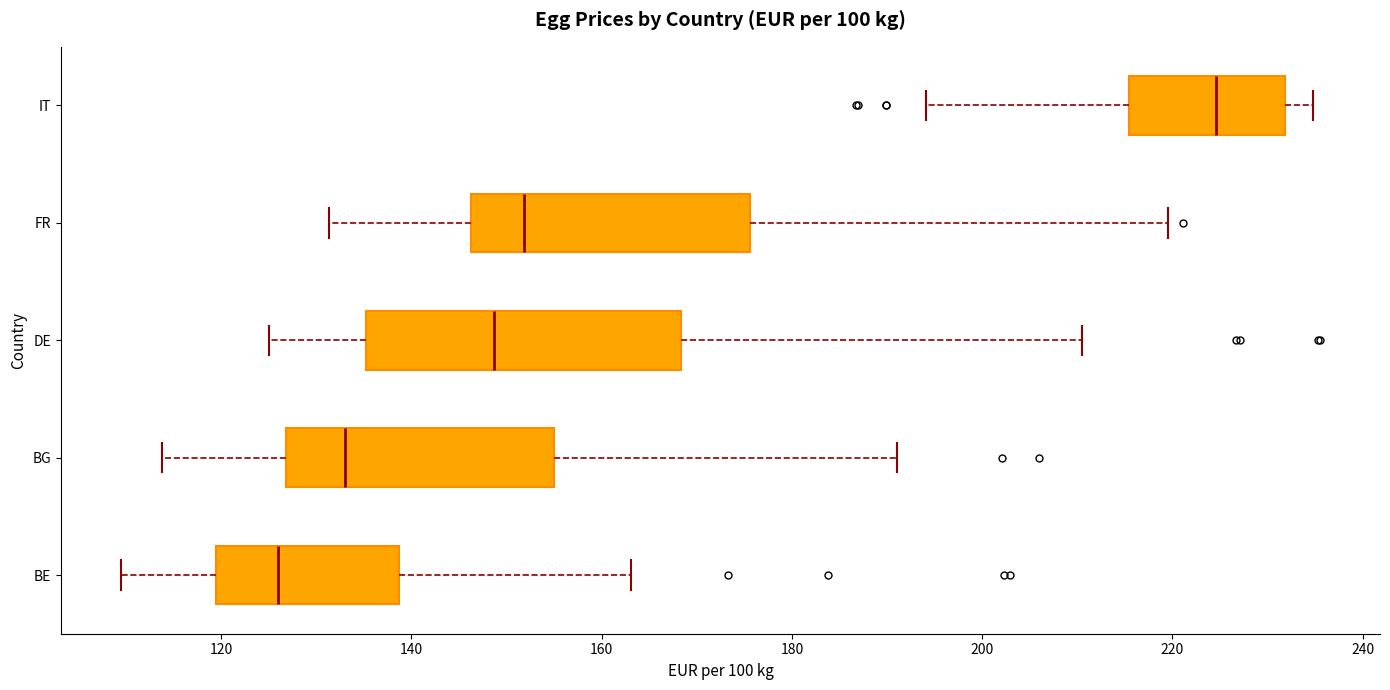

Reading bottom to top, read every box against the x-axis: the position of its median line, the range the box covers, and the ends of its whiskers. The values are not printed on the chart, so give them approximately, as read against the axis.

BE: median 126, box 120 to 138, whiskers 110 to 164
BG: median 132, box 126 to 154, whiskers 114 to 192
DE: median 148, box 136 to 168, whiskers 126 to 210
FR: median 152, box 146 to 176, whiskers 132 to 220
IT: median 224, box 216 to 232, whiskers 194 to 234